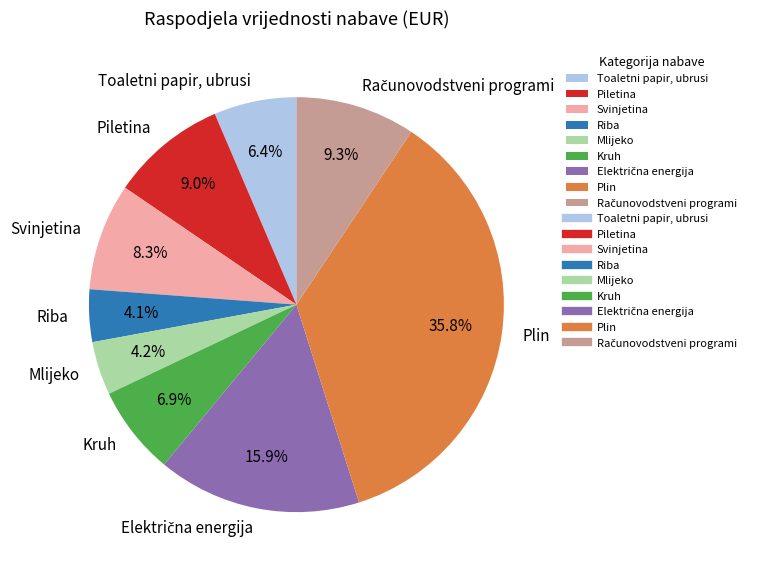

The Plin slice represents 22% of the pie. True or false?

False